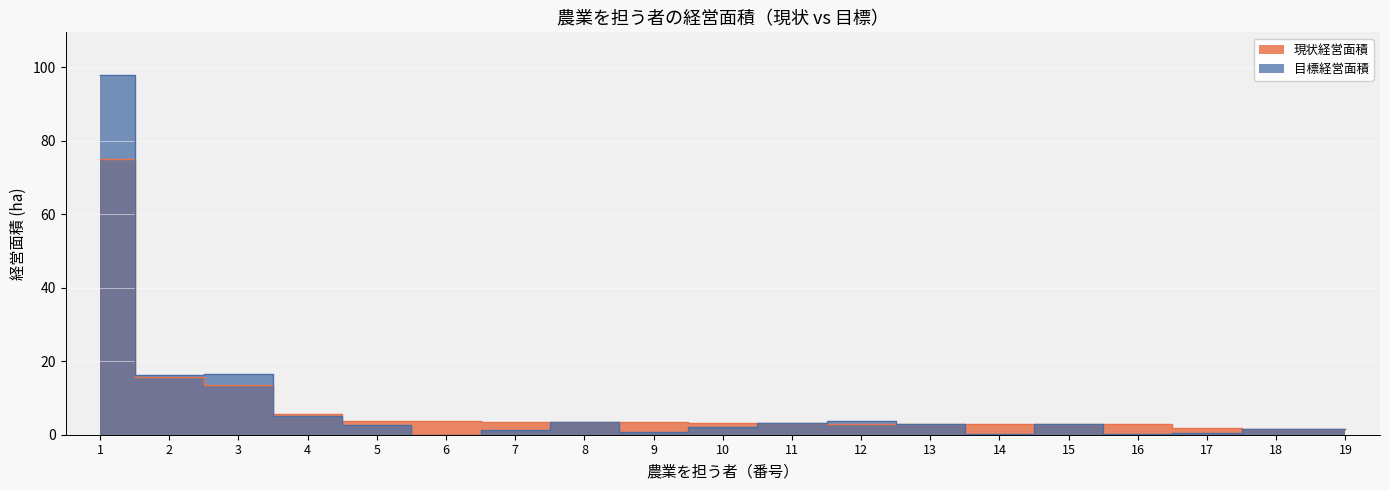

Between 2 and 19, which is larger?

2